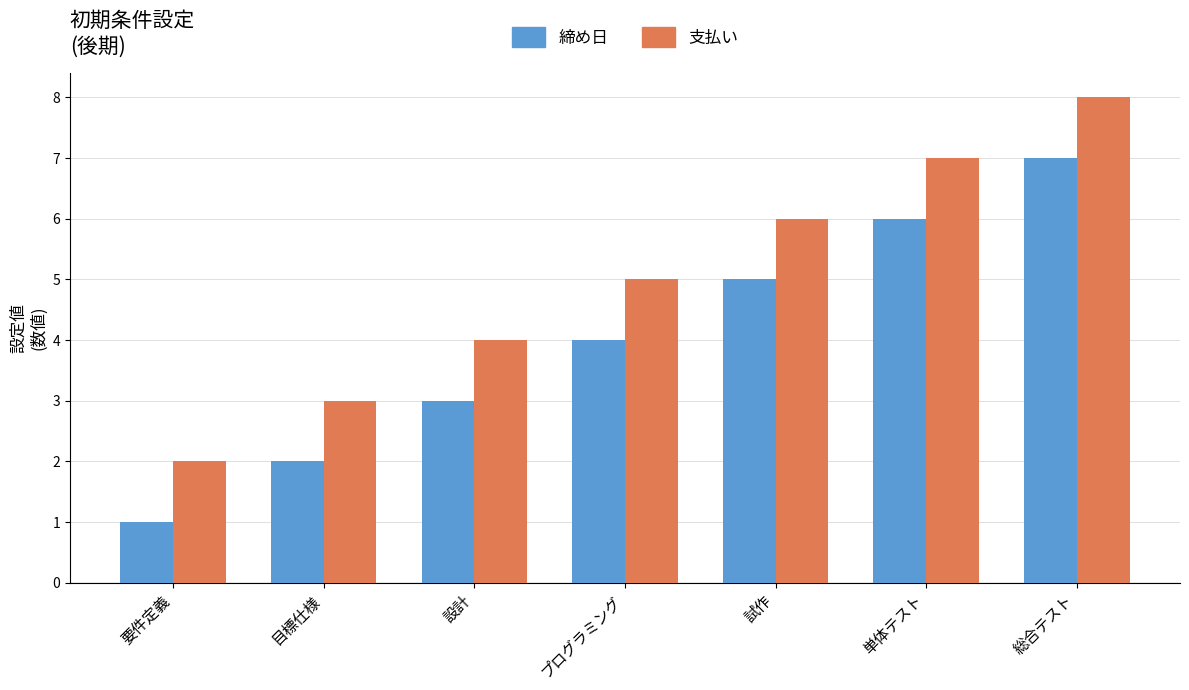

How many data points does each series have?

7